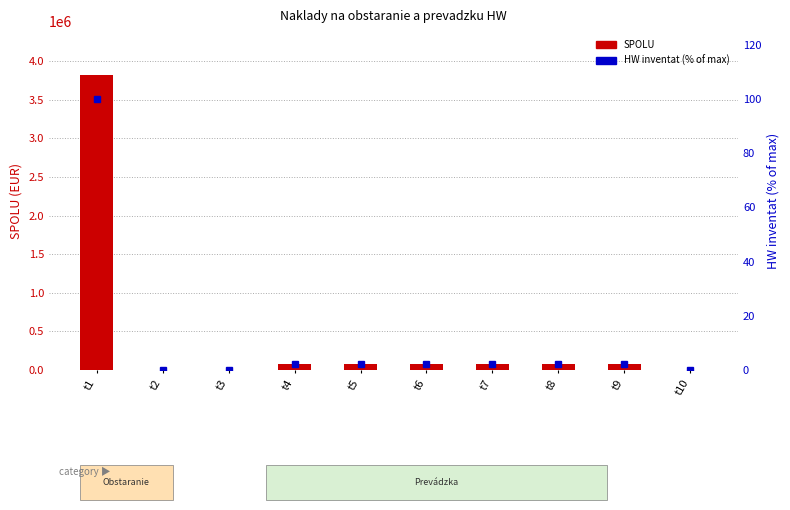

Count the number of data series in this chart.

2